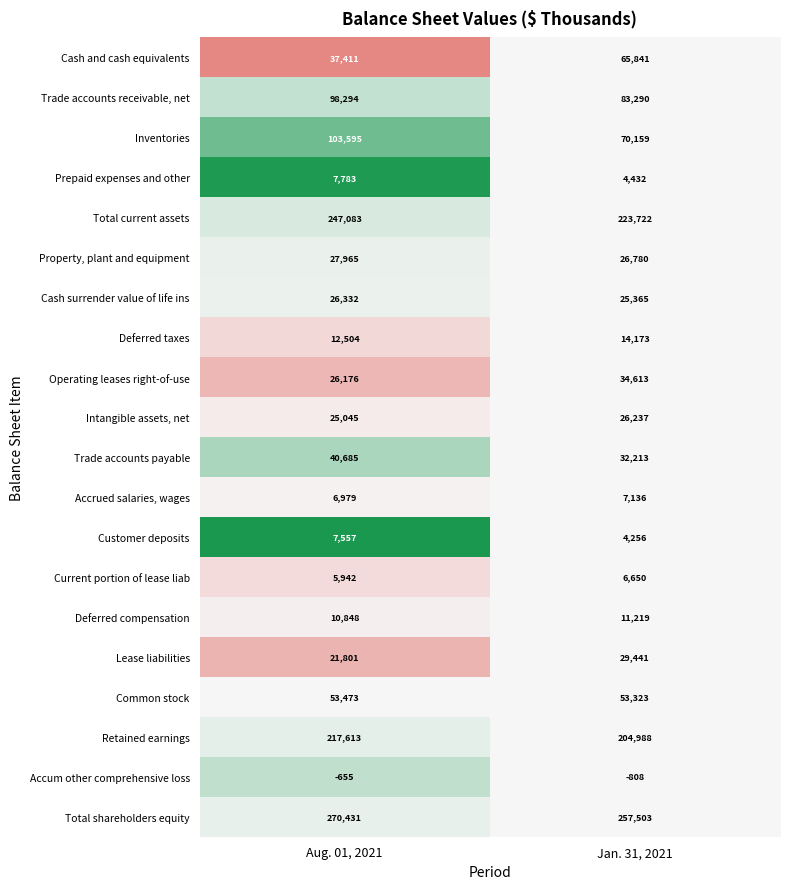

Count the number of categories in the chart.

2